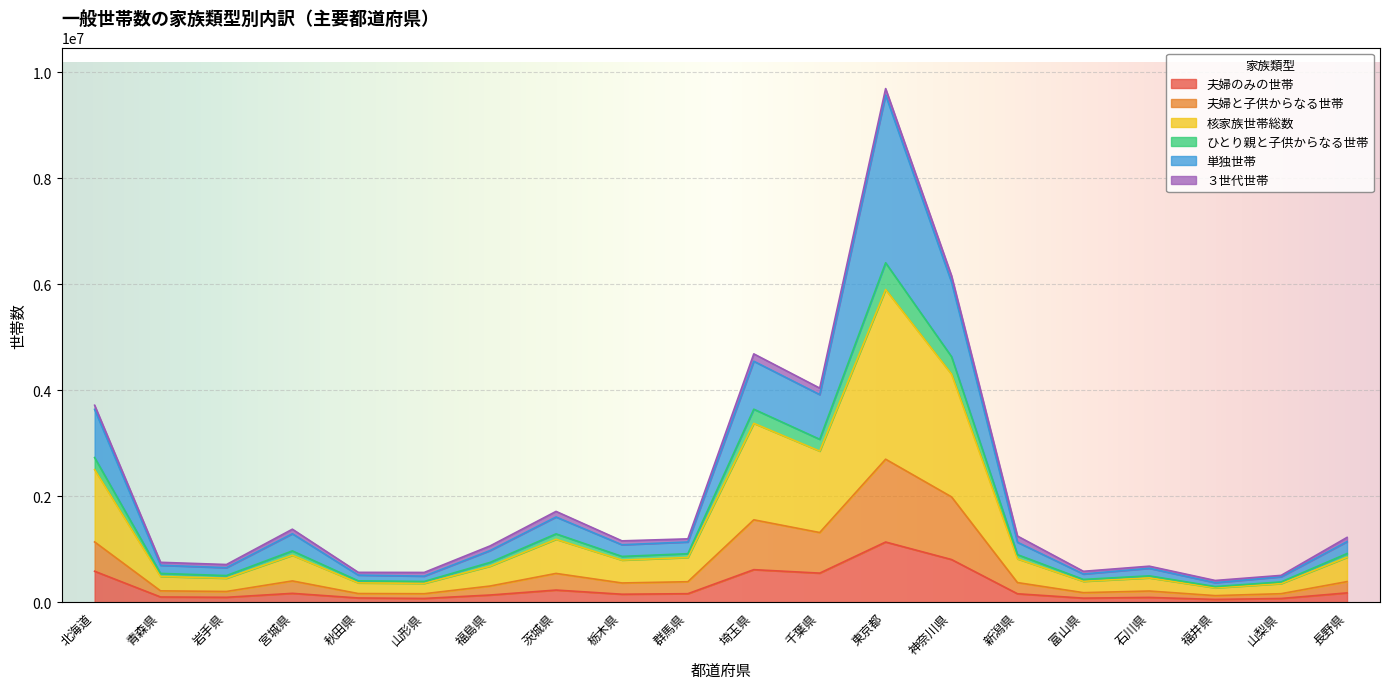

True or false: 夫婦と子供からなる世帯 and ひとり親と子供からなる世帯 intersect in this chart.

False